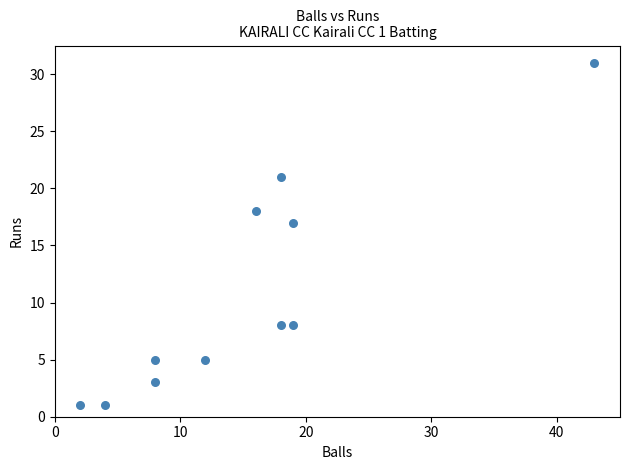

What is the range of Y values (max minus min)?

30